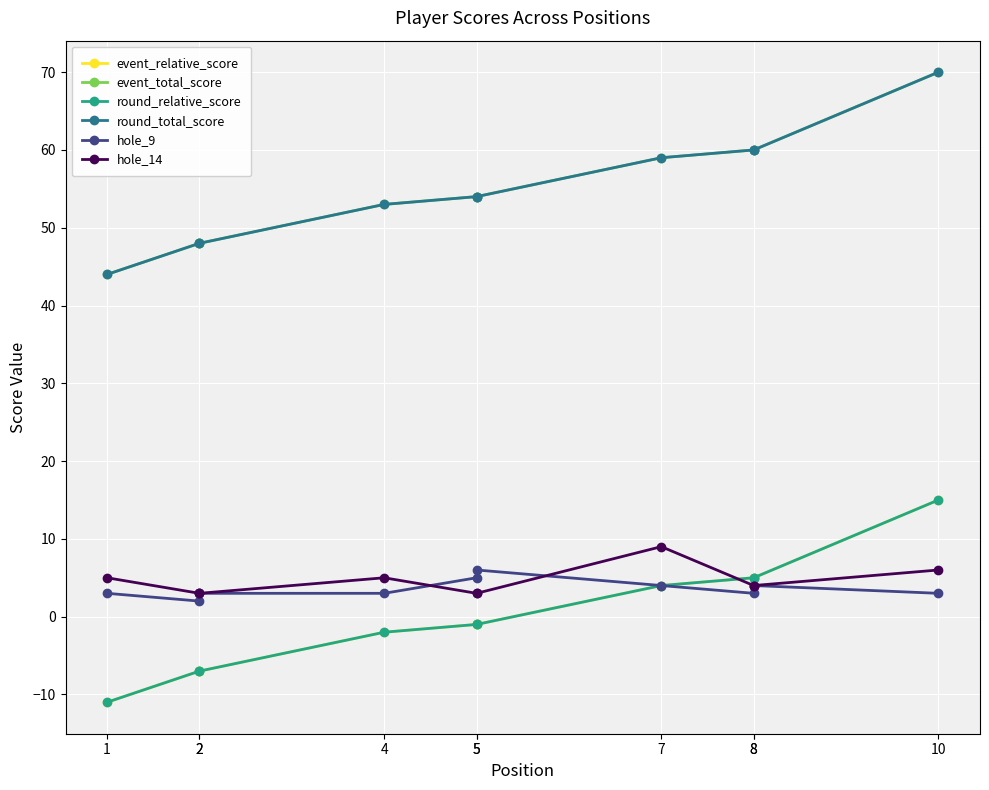

Reading right to left, what are all the values shown in this chart?

event_relative_score: 15	5	5	4	-1	-1	-2	-7	-7	-11
event_total_score: 70	60	60	59	54	54	53	48	48	44
round_relative_score: 15	5	5	4	-1	-1	-2	-7	-7	-11
round_total_score: 70	60	60	59	54	54	53	48	48	44
hole_9: 3	4	3	4	6	5	3	3	2	3
hole_14: 6	4	4	9	3	3	5	3	3	5